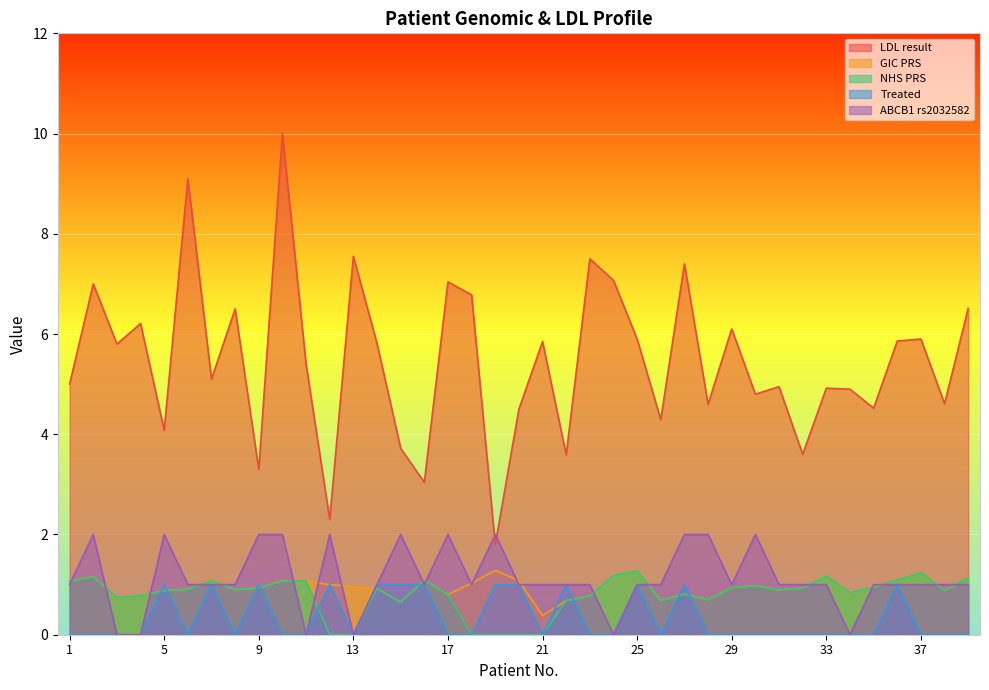

True or false: GIC PRS has more than 0 points higher than both neighbors.

True